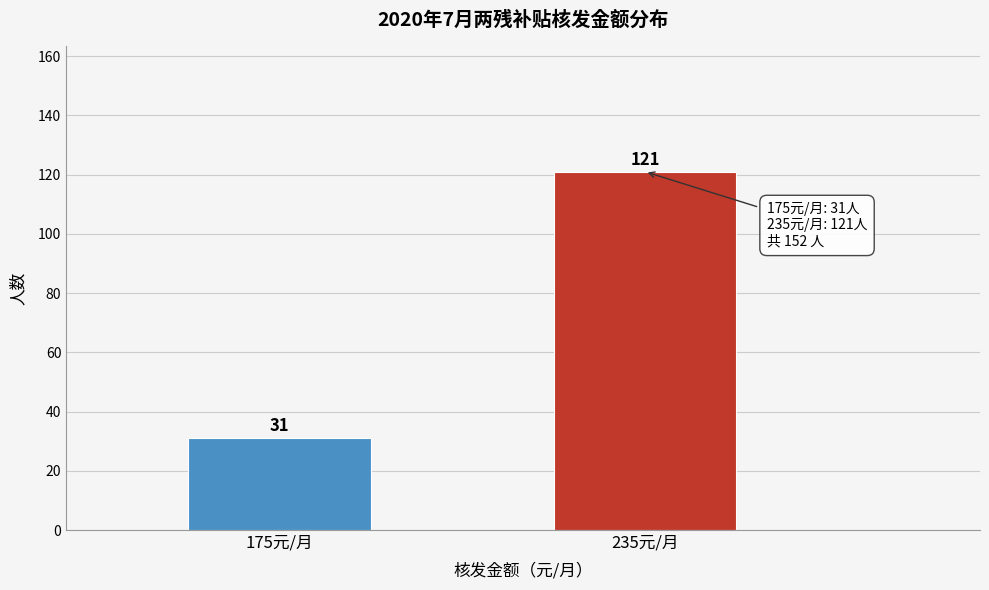

Reading right to left, extract all data points from this chart.

235元/月=121	175元/月=31